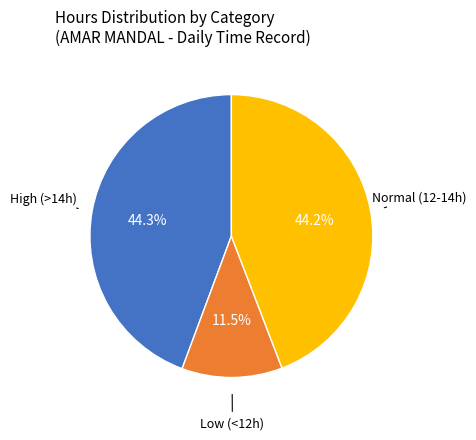

Is there any slice that represents more than half of the pie?

No